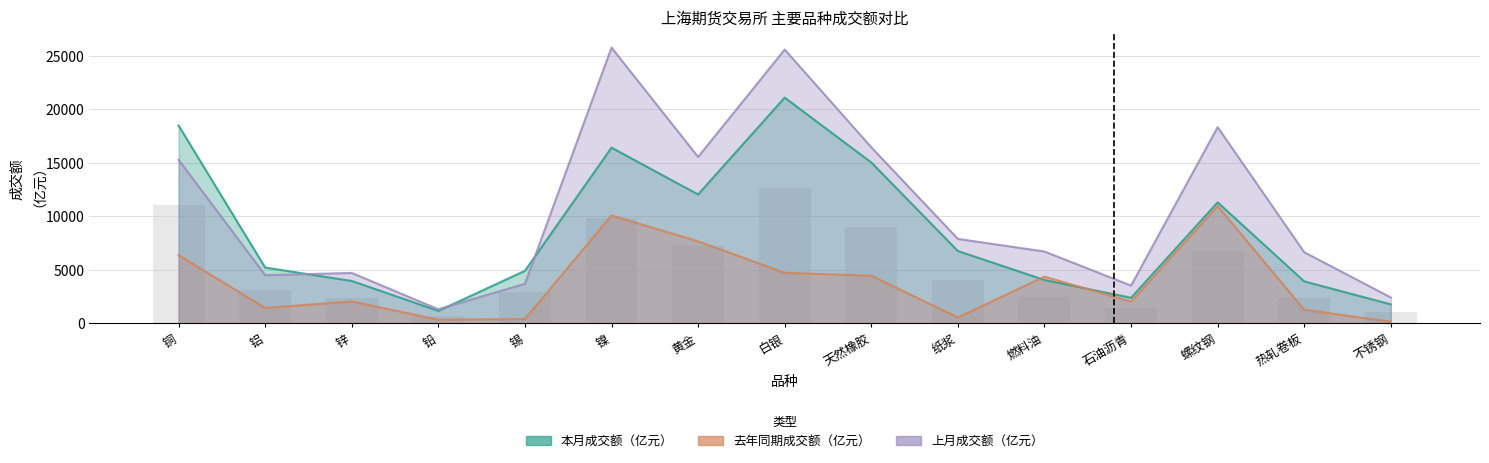

Which has a higher value, 天然橡胶 or 黄金?

天然橡胶